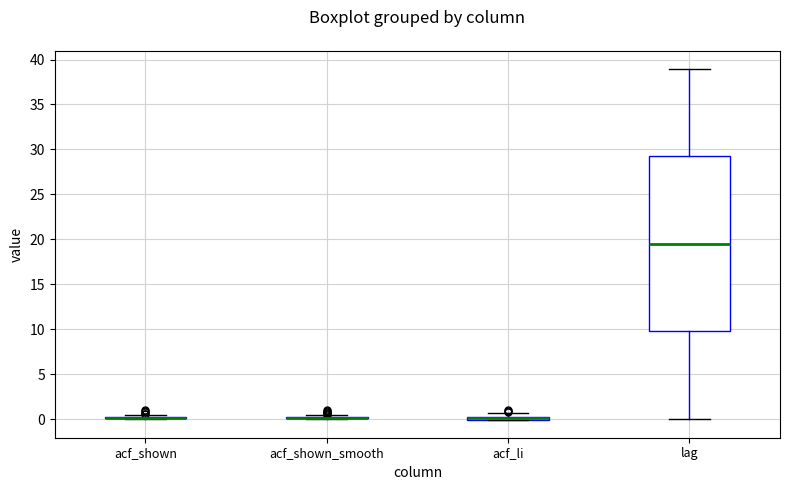

Which box is the tallest, from its lower edge to its upper edge?

lag